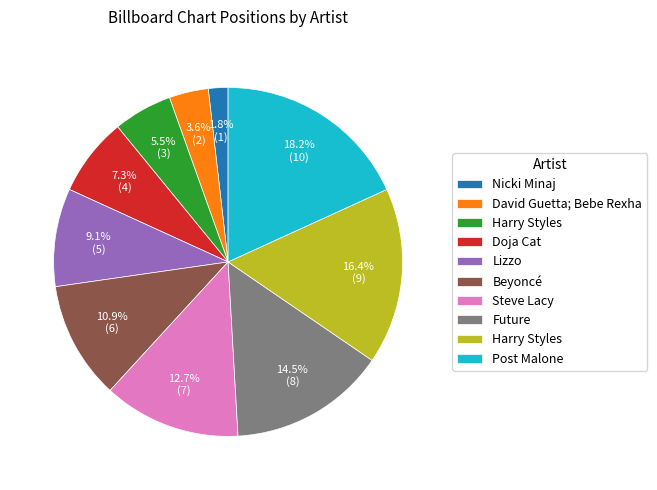

Does any single category account for the majority?

No